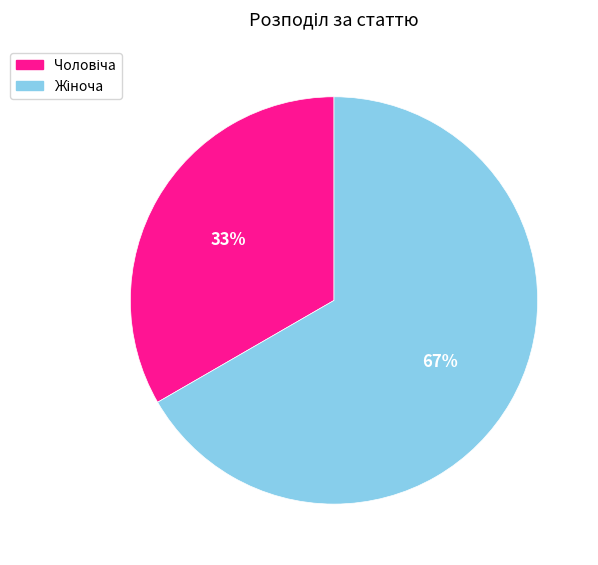

Does any single category account for the majority?

Yes